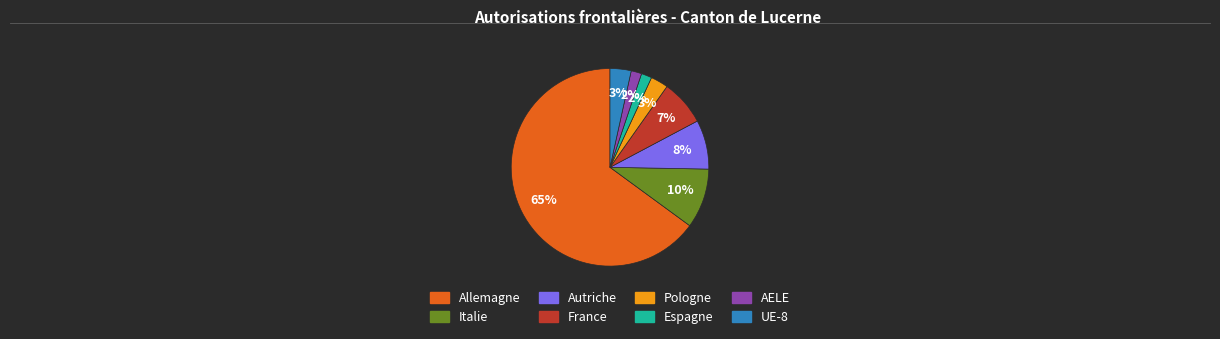

What percentage is the UE-8 slice, to the nearest percent?

3%